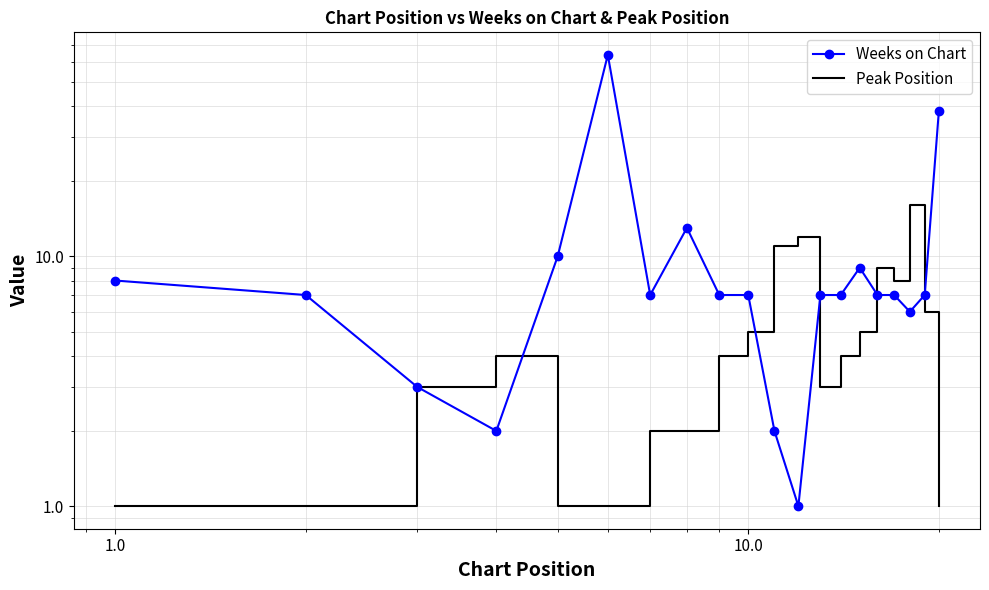

Reading left to right, transcribe all the data shown in this chart.

Weeks on Chart: 8	7	3	2	10	64	7	13	7	7	2	1	7	7	9	7	7	6	7	38
Peak Position: 1	1	3	4	1	1	2	2	4	5	11	12	3	4	5	9	8	16	6	1